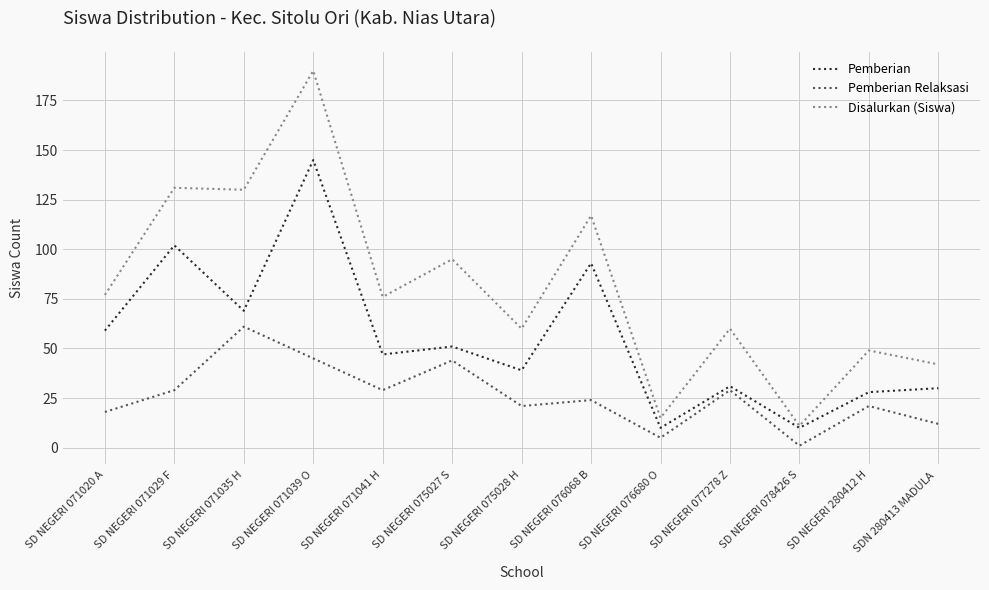

True or false: Disalurkan (Siswa) and Pemberian Relaksasi intersect in this chart.

False